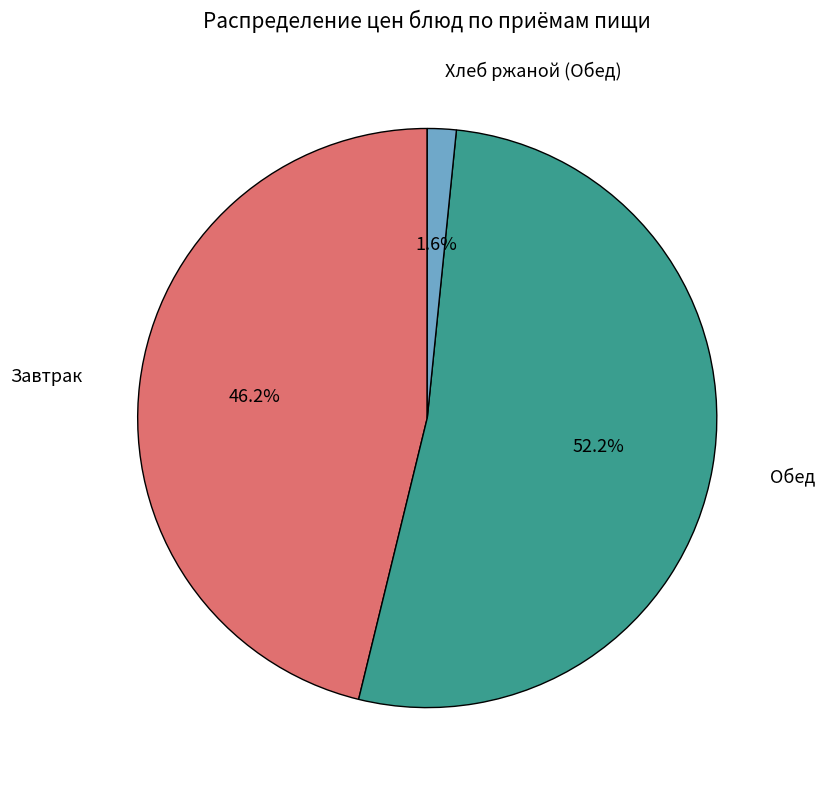

To the nearest percent, what is the difference between the largest and smallest slice percentages?

51%